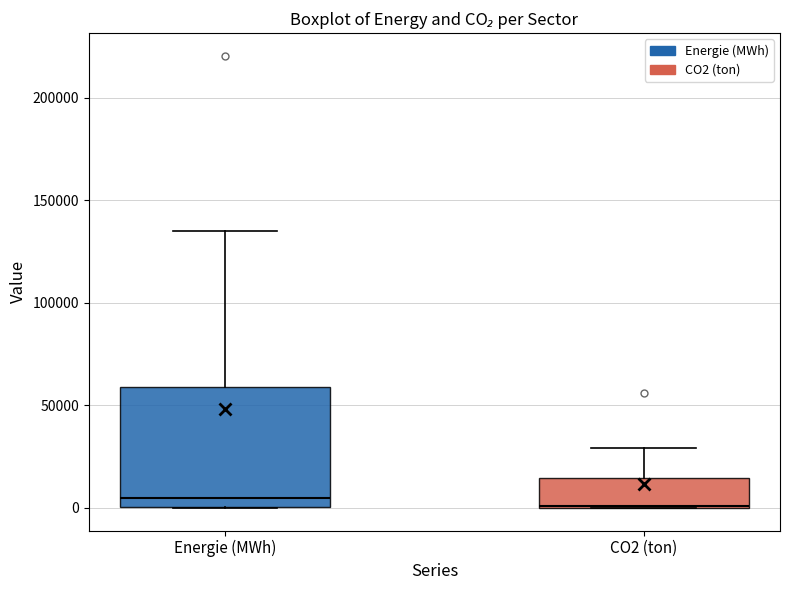

Comparing the boxes themselves (not the whiskers), which one is the tallest?

Energie (MWh)